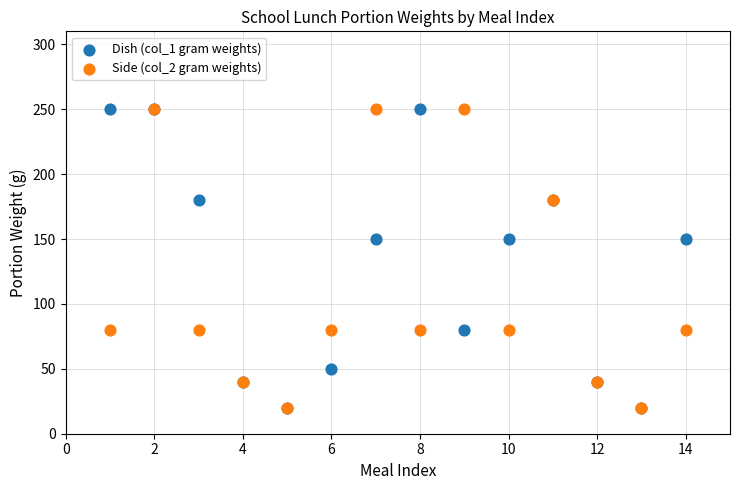

What are all the series names shown in the legend?

Dish (col_1 gram weights), Side (col_2 gram weights)